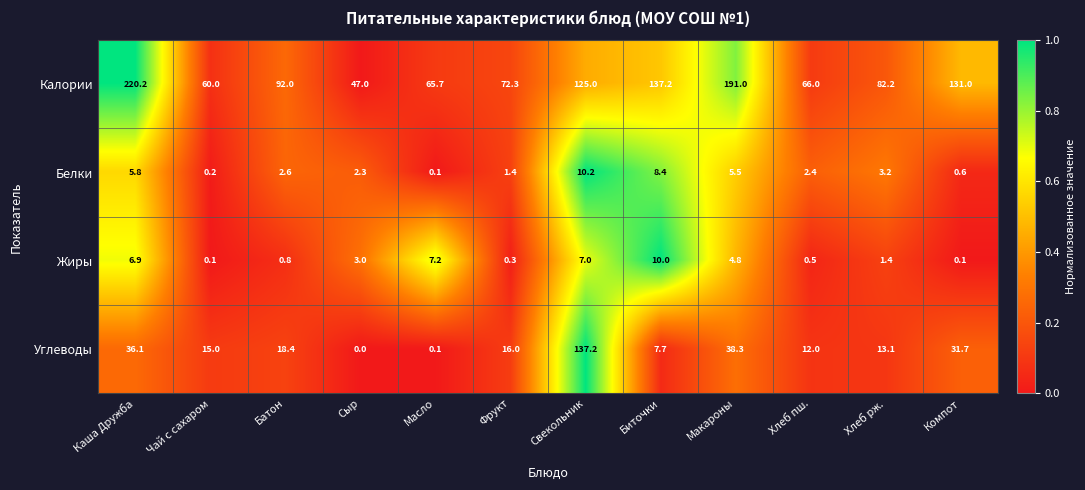

Which series changed the most between Батон and Фрукт?

Калории